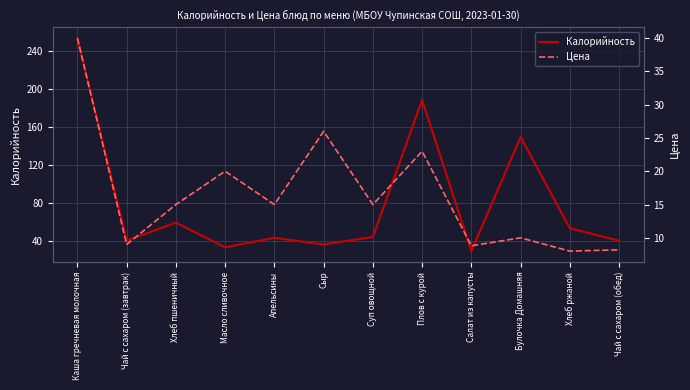

Where is Цена nearest to the value 24?

Плов с курой